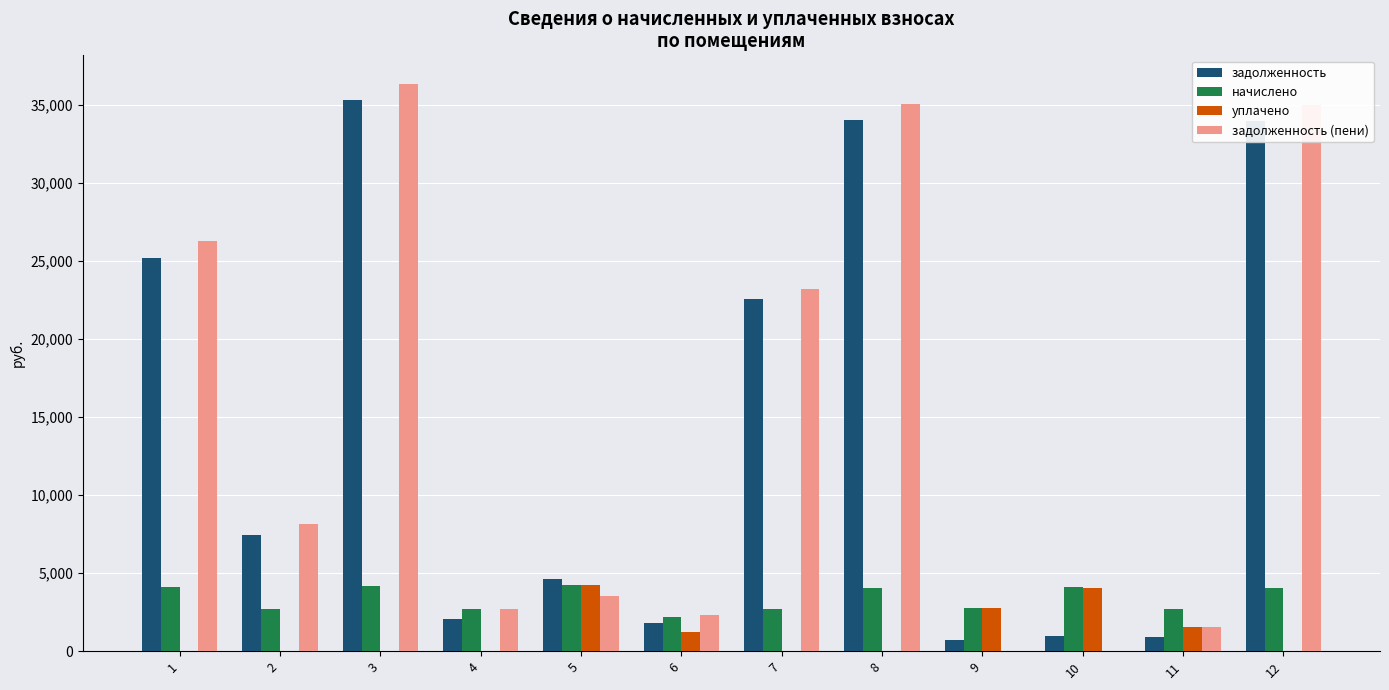

What is the maximum value for задолженность (пени)?

36364.6